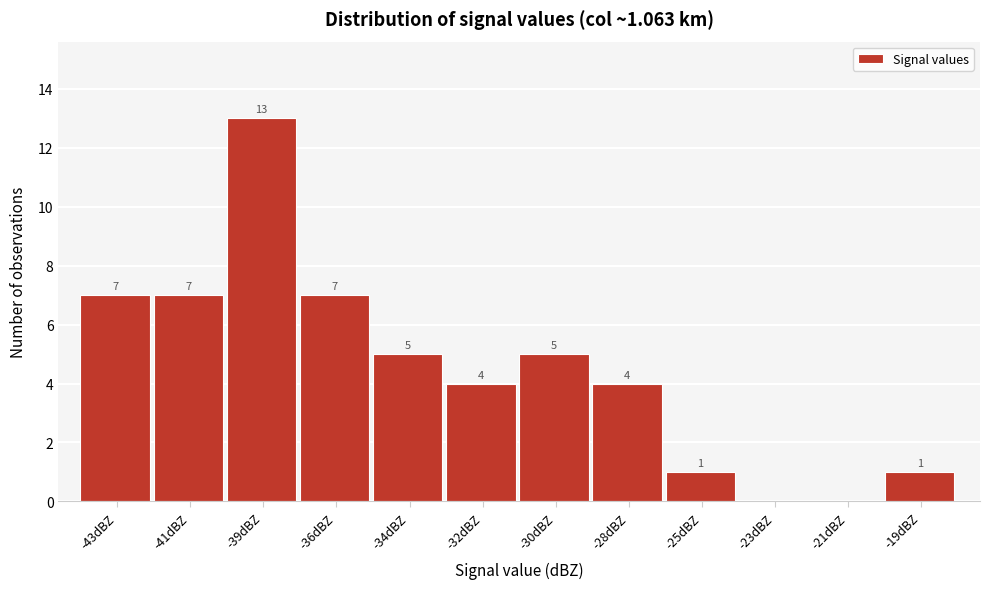

Reading right to left, extract all data points from this chart.

-19dBZ=1	-21dBZ=0	-23dBZ=0	-25dBZ=1	-28dBZ=4	-30dBZ=5	-32dBZ=4	-34dBZ=5	-36dBZ=7	-39dBZ=13	-41dBZ=7	-43dBZ=7